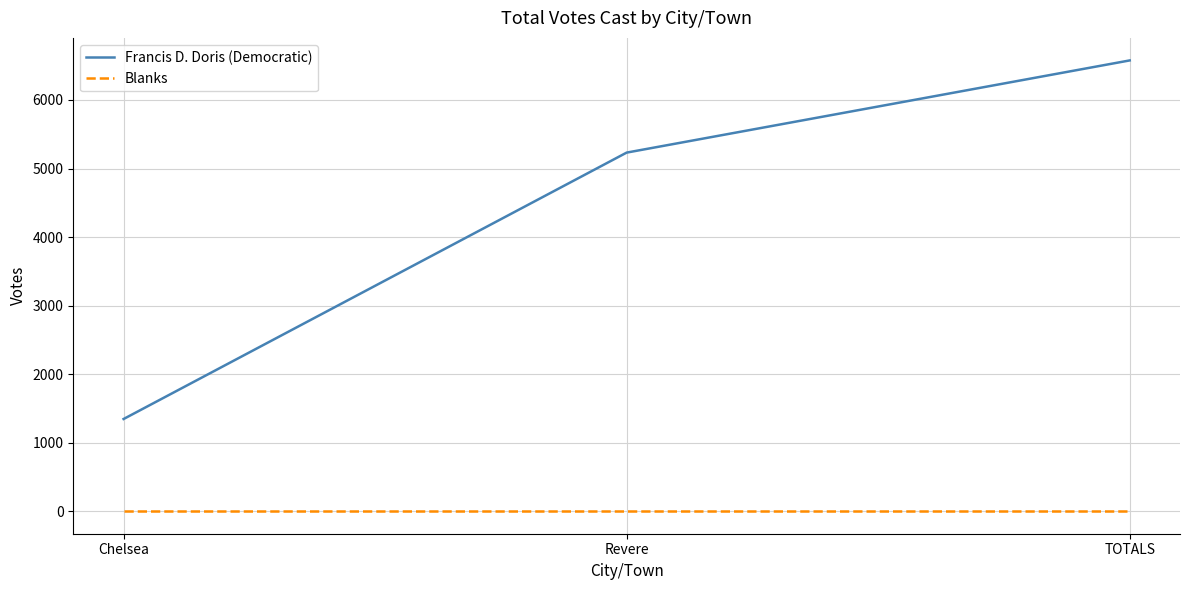

What are all the series names shown in the legend?

Francis D. Doris (Democratic), Blanks